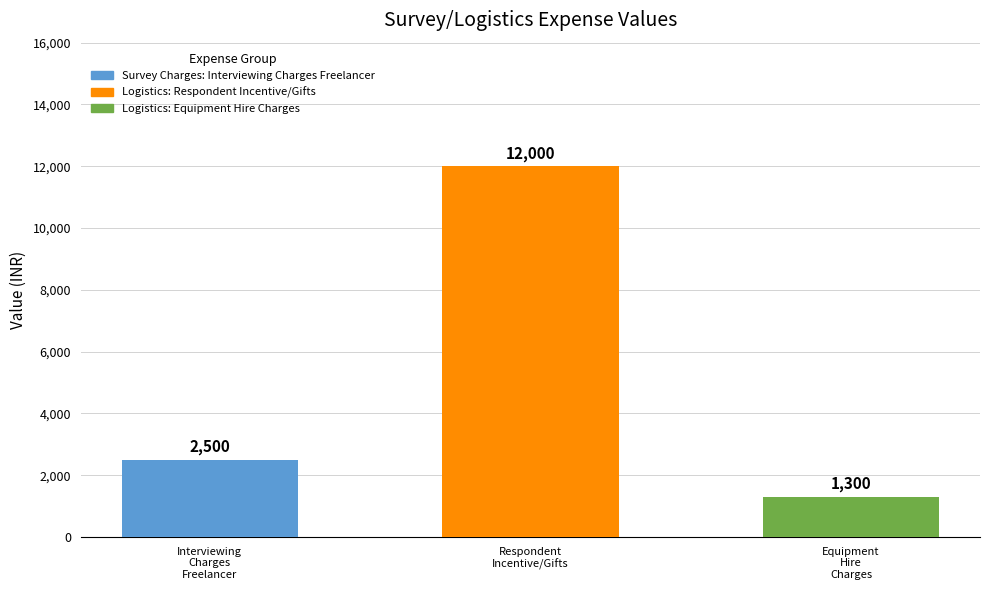

List the labels in order of value, largest first.

Respondent
Incentive/Gifts, Interviewing
Charges
Freelancer, Equipment
Hire
Charges